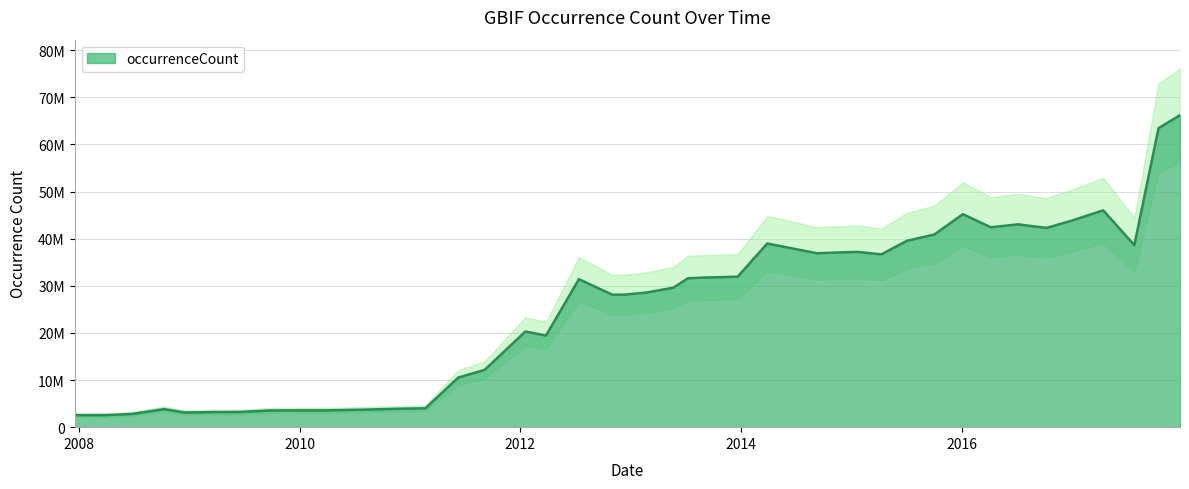

What is the approximate value at 2013-02-20?

28558377